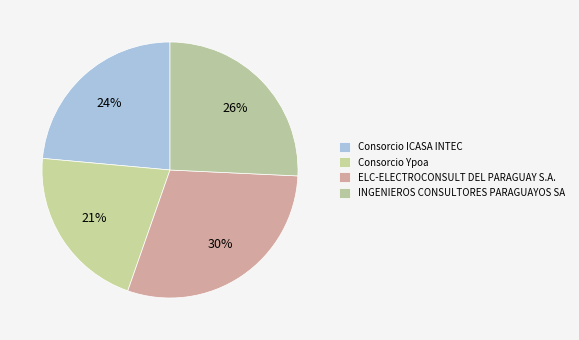

True or false: Consorcio ICASA INTEC accounts for 24% of the total.

True